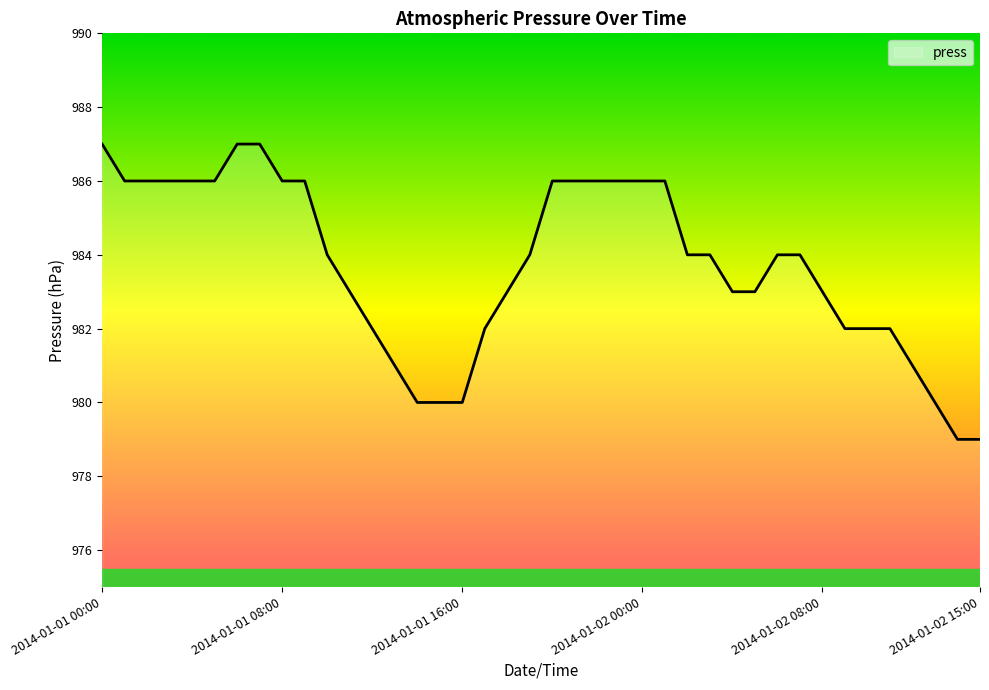

What is the difference between the maximum and minimum values?

8